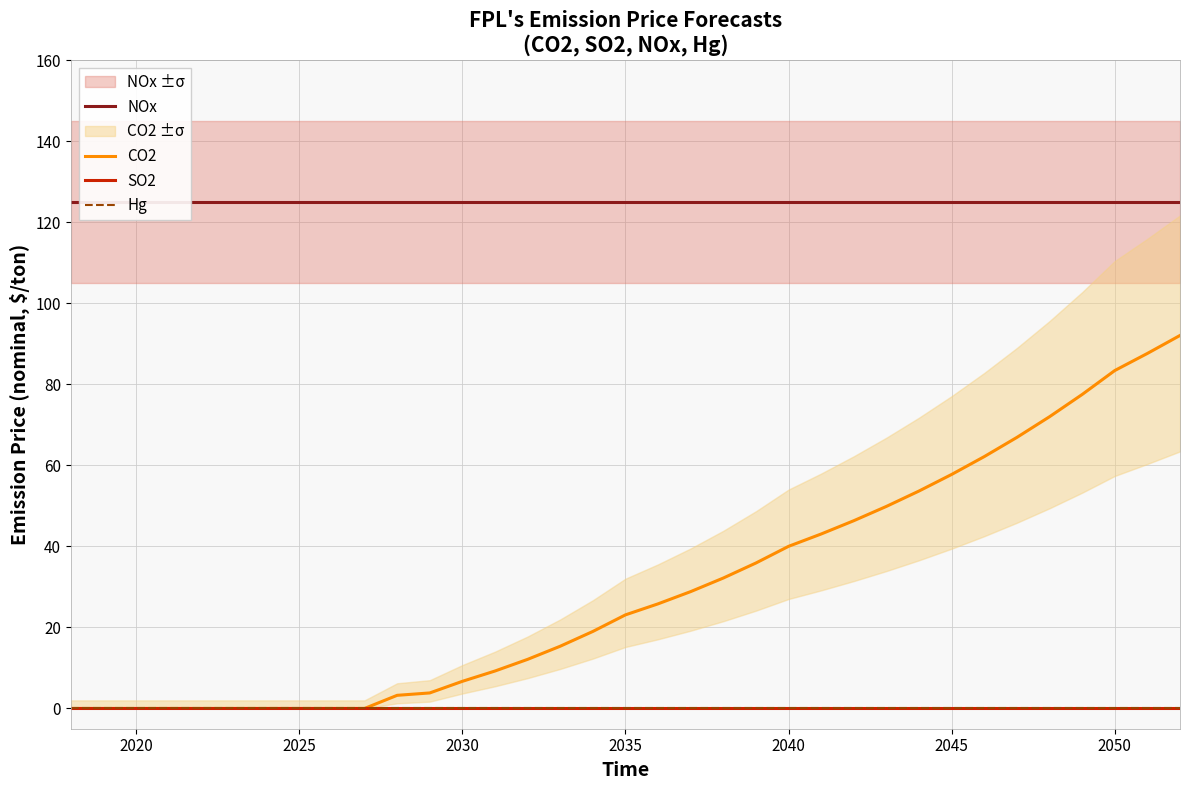

Does the chart have visible grid lines?

Yes